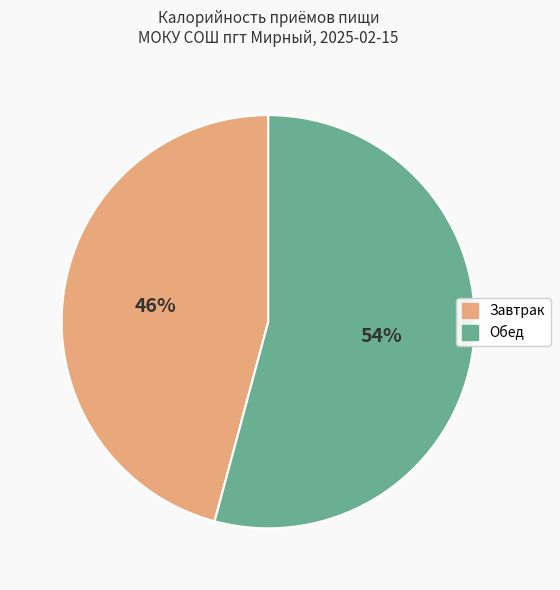

The Завтрак slice represents 46% of the pie. True or false?

True